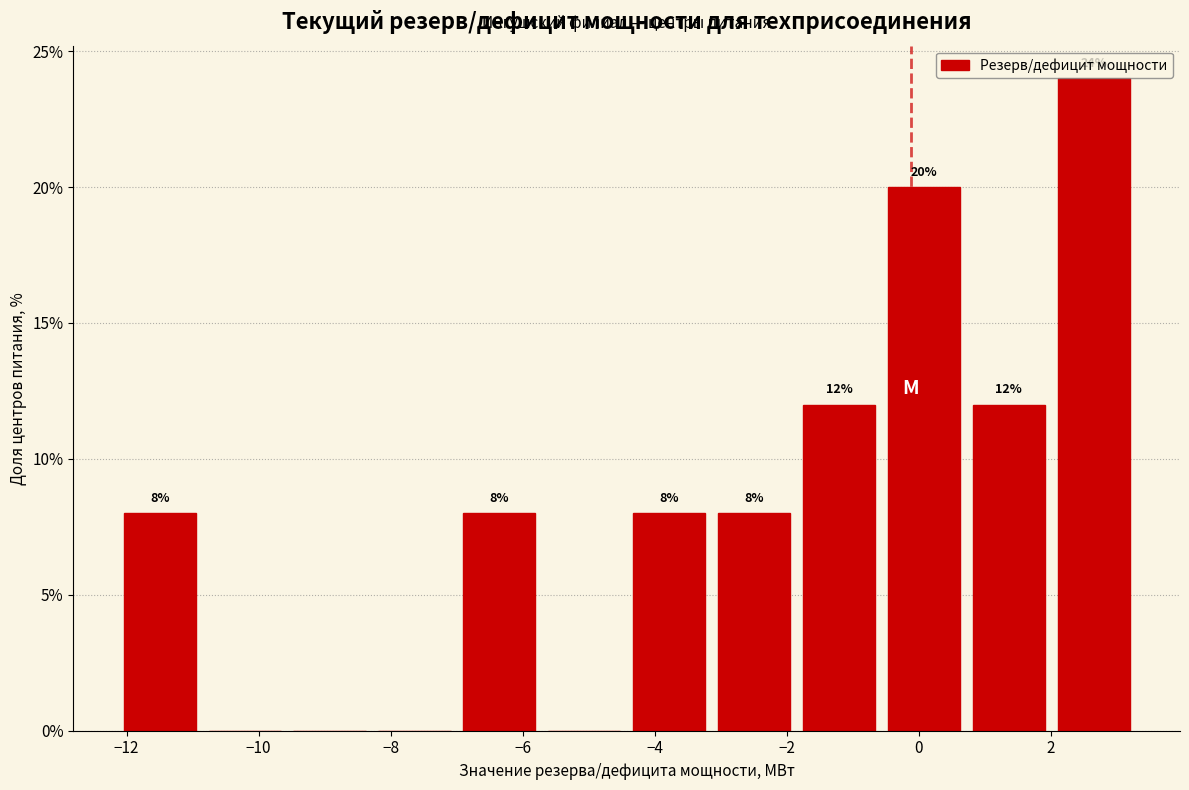

Which range on the x-axis has the tallest bar?

2.0 to 3.2